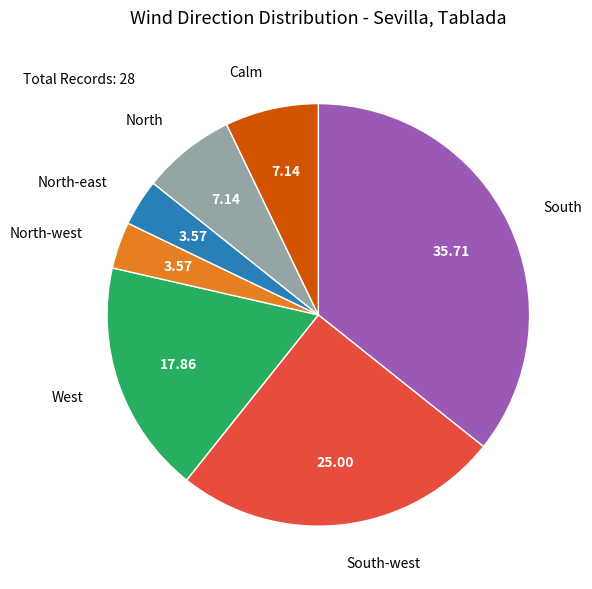

True or false: West accounts for 10% of the total.

False